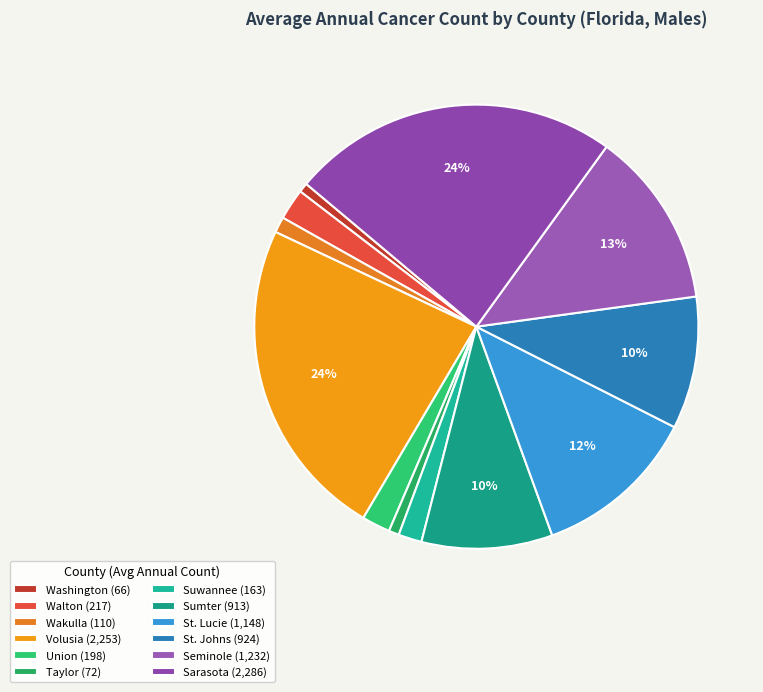

To the nearest percent, what is the combined percentage of Seminole and Walton?

15%